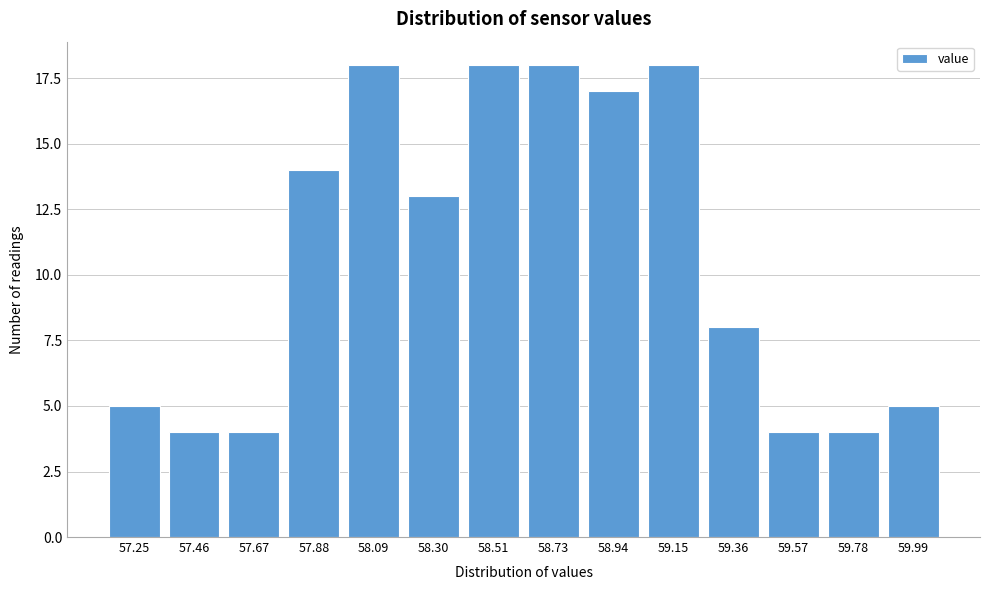

Reading right to left, transcribe all the data shown in this chart.

5	4	4	8	18	17	18	18	13	18	14	4	4	5